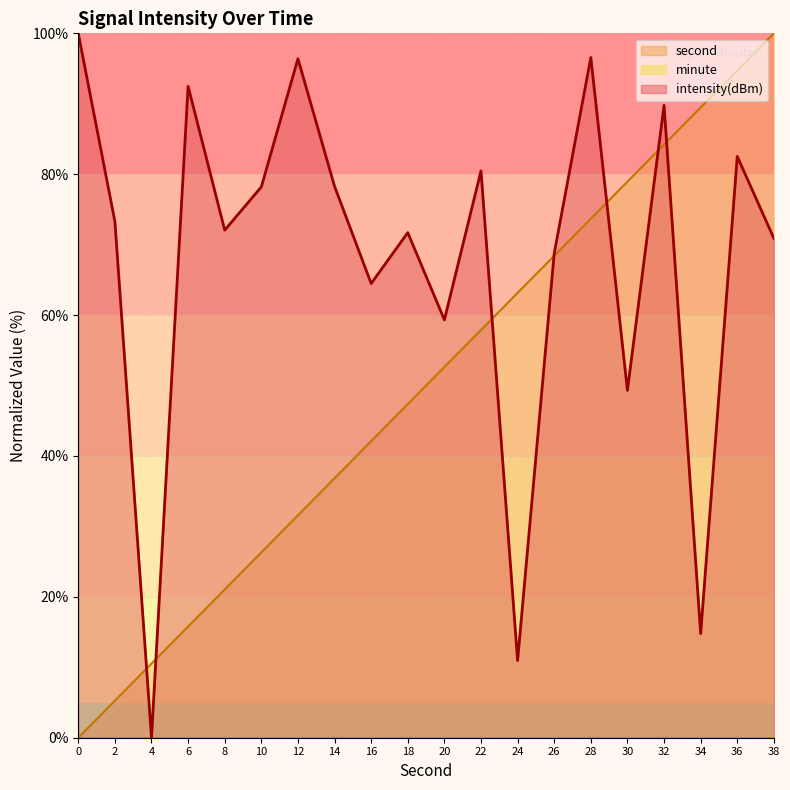

Which category has the lowest value in the intensity(dBm) series?

4